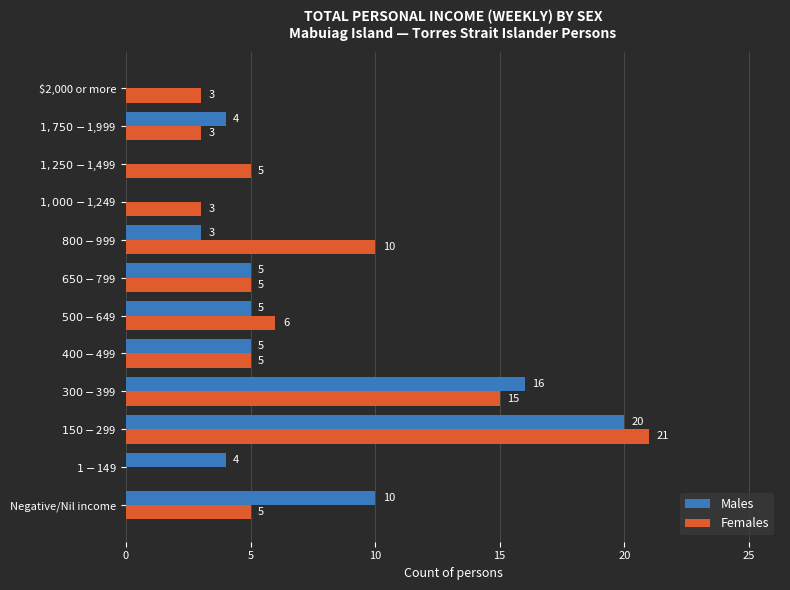

What are all the series names shown in the legend?

Males, Females